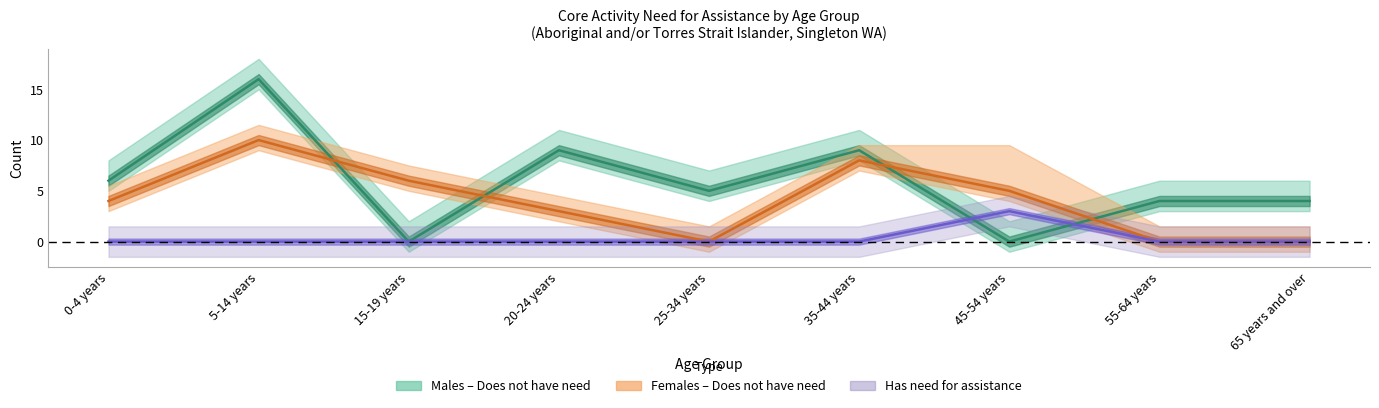

At which label is Does not have need for assistance closest to 8?

20-24 years